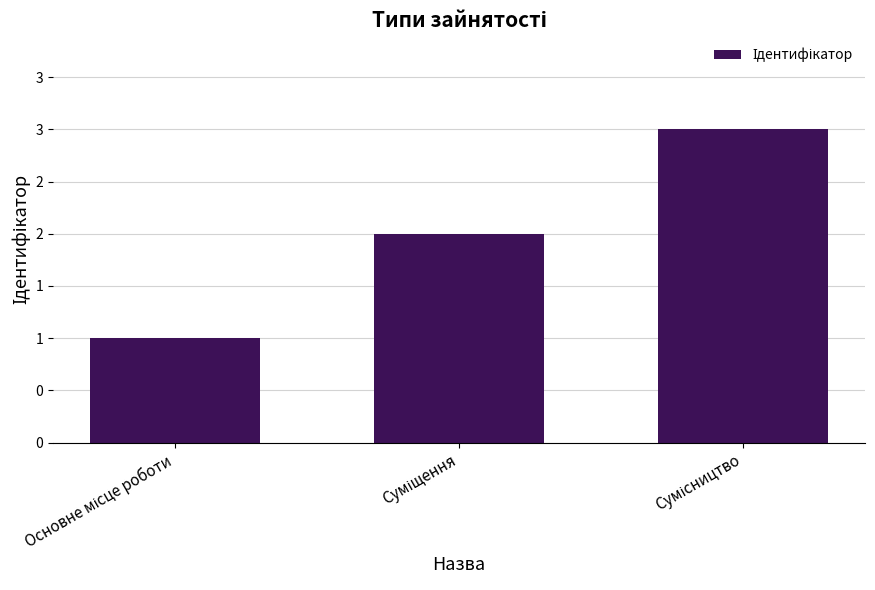

Approximately how many times larger is the value at Основне місце роботи compared to Суміщення?

0.5